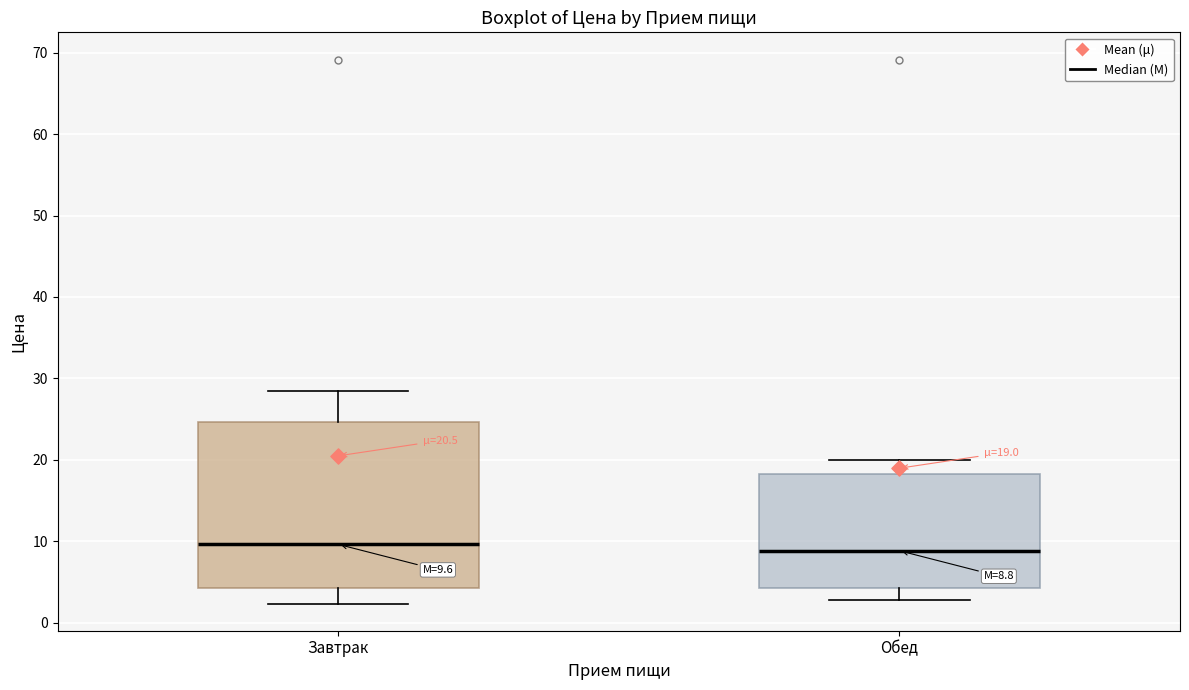

Which box is the tallest, from its lower edge to its upper edge?

Завтрак